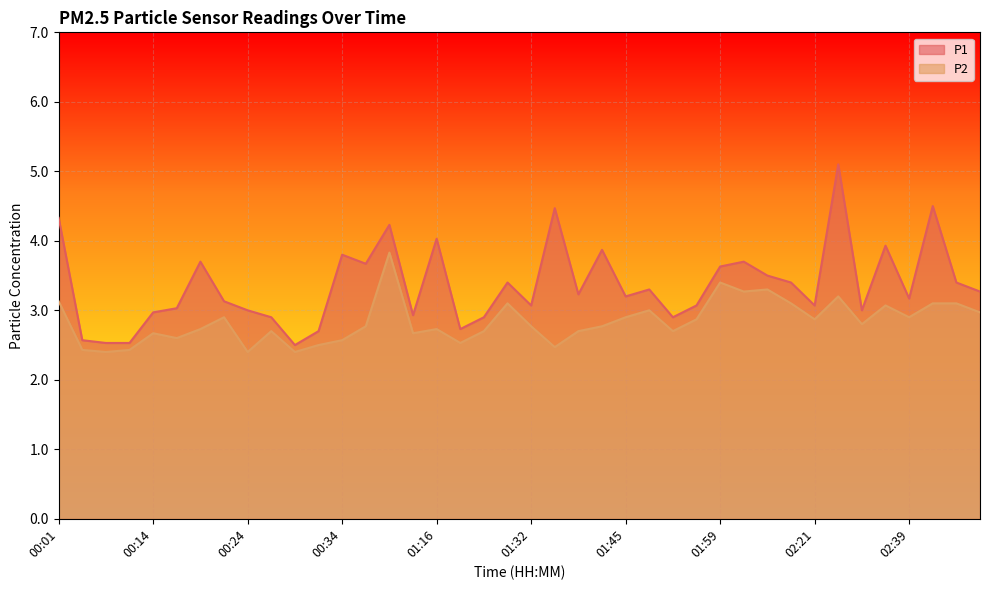

What is the smallest value displayed?

2.4